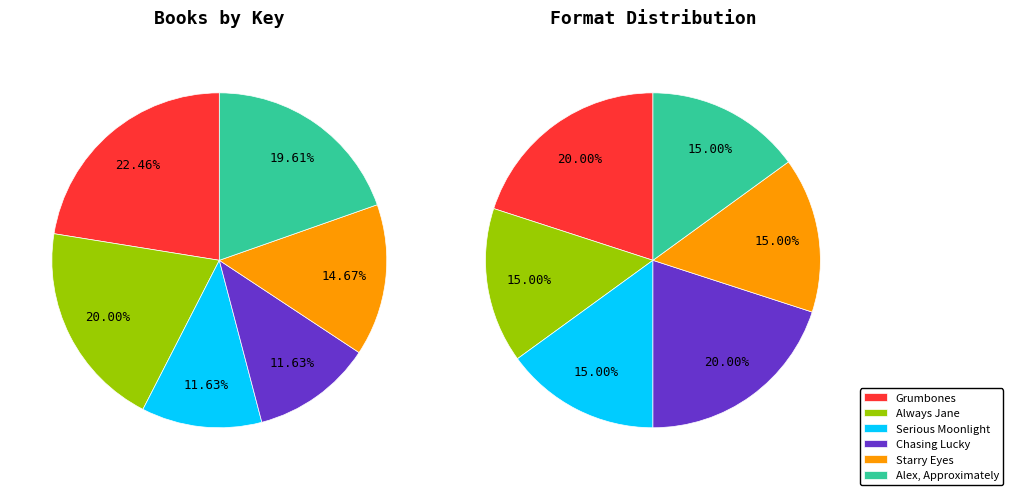

Between Serious Moonlight and Always Jane, which is larger?

Always Jane